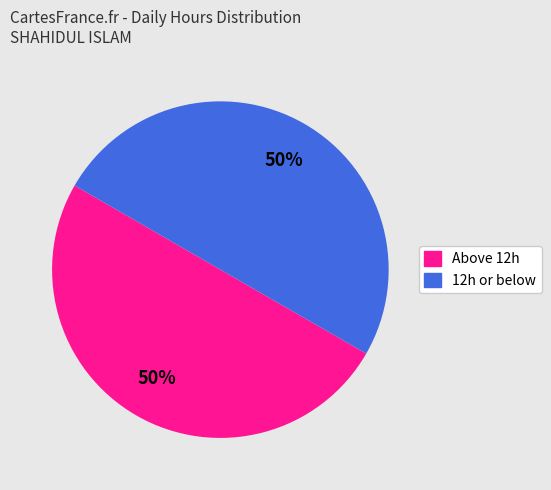

Count the number of slices in the pie.

2